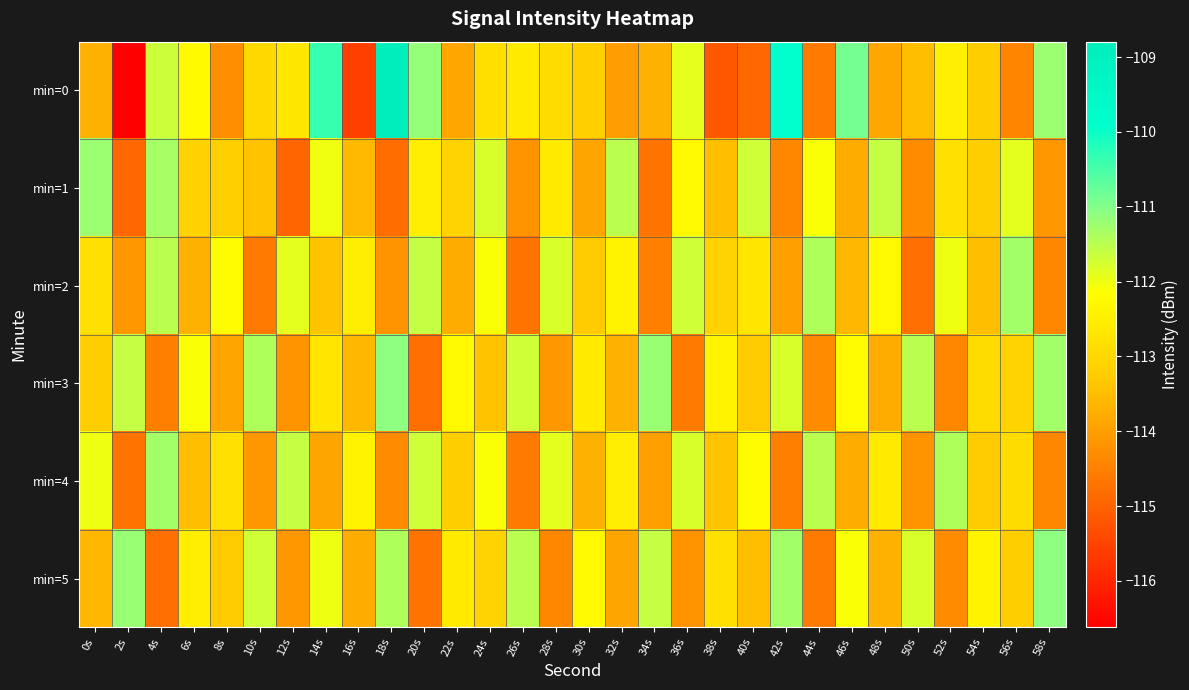

Reading left to right, extract all data points from this chart.

min=0: 0s=-113.7	2s=-116.6	4s=-111.7	6s=-112.3	8s=-114.3	10s=-113.0	12s=-112.6	14s=-110.4	16s=-115.6	18s=-108.8	20s=-111.2	22s=-113.9	24s=-112.8	26s=-112.6	28s=-112.9	30s=-113.2	32s=-114.0	34s=-113.7	36s=-111.9	38s=-115.2	40s=-114.9	42s=-109.9	44s=-114.6	46s=-110.9	48s=-113.9	50s=-113.5	52s=-112.5	54s=-113.2	56s=-114.4	58s=-111.2
min=1: 0s=-111.2	2s=-114.9	4s=-111.3	6s=-113.1	8s=-113.2	10s=-113.4	12s=-114.9	14s=-112.0	16s=-113.6	18s=-114.8	20s=-112.5	22s=-113.1	24s=-111.8	26s=-114.2	28s=-112.6	30s=-113.9	32s=-111.5	34s=-114.7	36s=-112.3	38s=-113.5	40s=-111.7	42s=-114.4	44s=-112.1	46s=-113.8	48s=-111.6	50s=-114.3	52s=-112.8	54s=-113.2	56s=-111.9	58s=-114.1
min=2: 0s=-112.8	2s=-114.1	4s=-111.5	6s=-113.7	8s=-112.2	10s=-114.6	12s=-111.9	14s=-113.4	16s=-112.5	18s=-114.2	20s=-111.6	22s=-113.8	24s=-112.1	26s=-114.7	28s=-111.8	30s=-113.3	32s=-112.4	34s=-114.5	36s=-111.7	38s=-113.1	40s=-112.7	42s=-114.0	44s=-111.4	46s=-113.6	48s=-112.3	50s=-114.8	52s=-112.0	54s=-113.5	56s=-111.3	58s=-114.4
min=3: 0s=-113.2	2s=-111.6	4s=-114.5	6s=-112.1	8s=-113.9	10s=-111.4	12s=-114.2	14s=-112.7	16s=-113.6	18s=-111.1	20s=-114.8	22s=-112.3	24s=-113.4	26s=-111.7	28s=-114.1	30s=-112.6	32s=-113.7	34s=-111.2	36s=-114.6	38s=-112.4	40s=-113.3	42s=-111.8	44s=-114.3	46s=-112.2	48s=-113.8	50s=-111.5	52s=-114.4	54s=-112.9	56s=-113.1	58s=-111.3
min=4: 0s=-112.0	2s=-114.7	4s=-111.3	6s=-113.5	8s=-112.8	10s=-114.1	12s=-111.6	14s=-113.9	16s=-112.4	18s=-114.3	20s=-111.7	22s=-113.2	24s=-112.1	26s=-114.6	28s=-111.9	30s=-113.7	32s=-112.5	34s=-114.0	36s=-111.8	38s=-113.4	40s=-112.2	42s=-114.5	44s=-111.5	46s=-113.8	48s=-112.6	50s=-114.2	52s=-111.4	54s=-113.3	56s=-112.9	58s=-114.4
min=5: 0s=-113.6	2s=-111.2	4s=-114.8	6s=-112.5	8s=-113.3	10s=-111.7	12s=-114.1	14s=-112.0	16s=-113.8	18s=-111.4	20s=-114.7	22s=-112.6	24s=-113.1	26s=-111.5	28s=-114.4	30s=-112.3	32s=-113.9	34s=-111.6	36s=-114.2	38s=-112.8	40s=-113.5	42s=-111.3	44s=-114.6	46s=-112.1	48s=-113.7	50s=-111.8	52s=-114.3	54s=-112.4	56s=-113.2	58s=-111.1